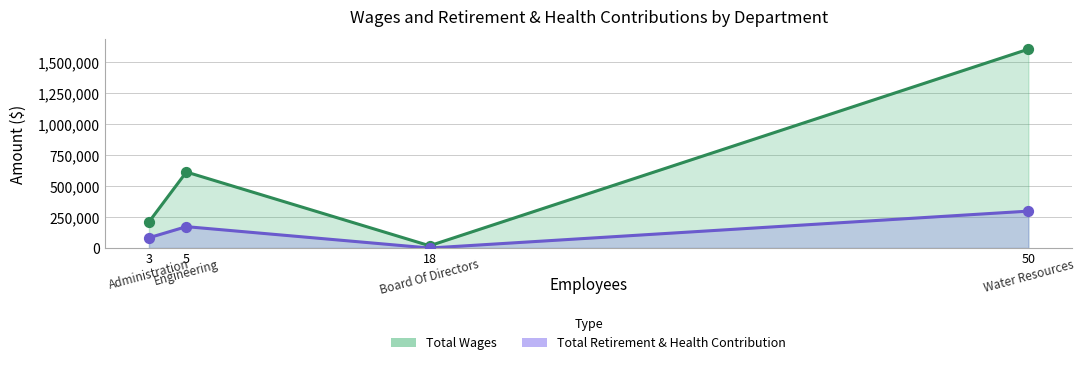

What are all the series names shown in the legend?

Total Wages, Total Retirement & Health Contribution